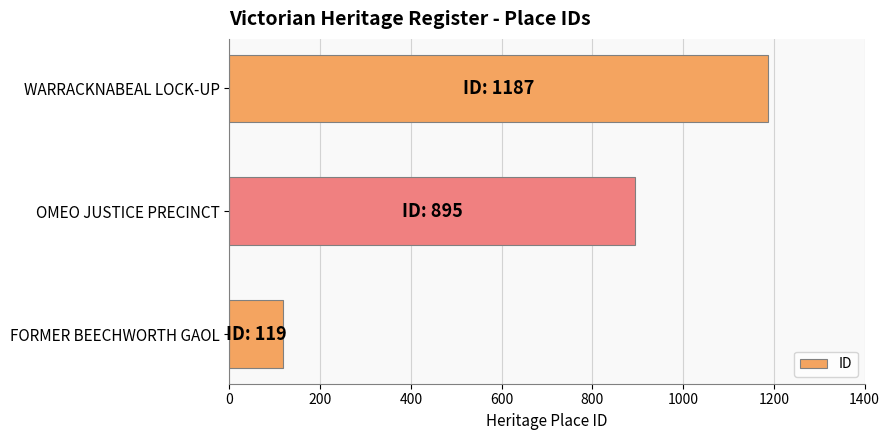

What is the change in value from FORMER BEECHWORTH GAOL to WARRACKNABEAL LOCK-UP?

+1068